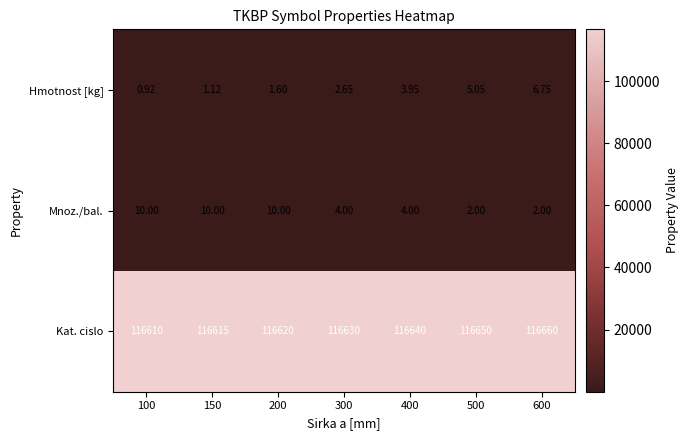

Rank the series by their maximum value, from lowest to highest.

Hmotnost [kg], Mnoz./bal., Kat. cislo